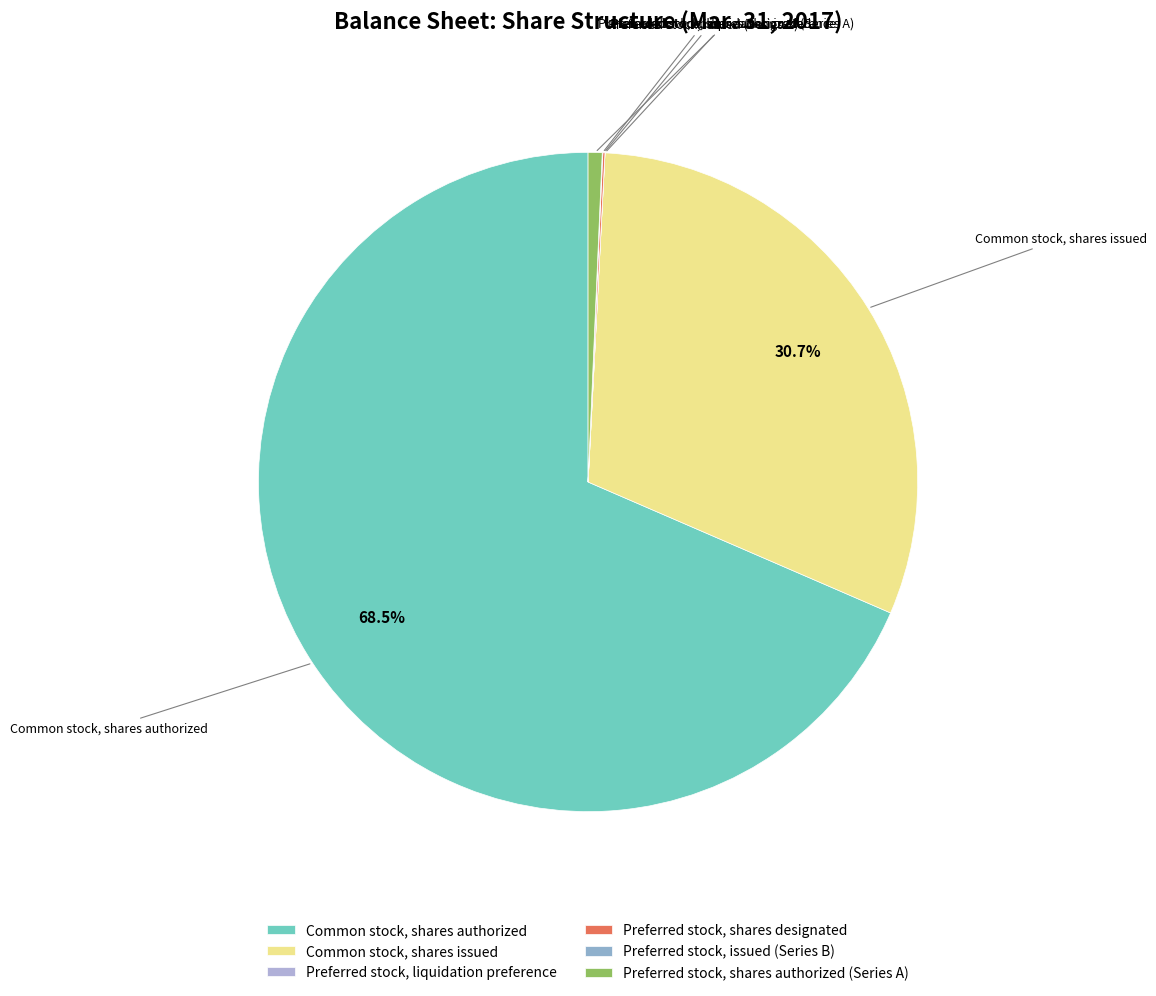

Does Common stock, shares authorized account for over 50% of the chart?

Yes